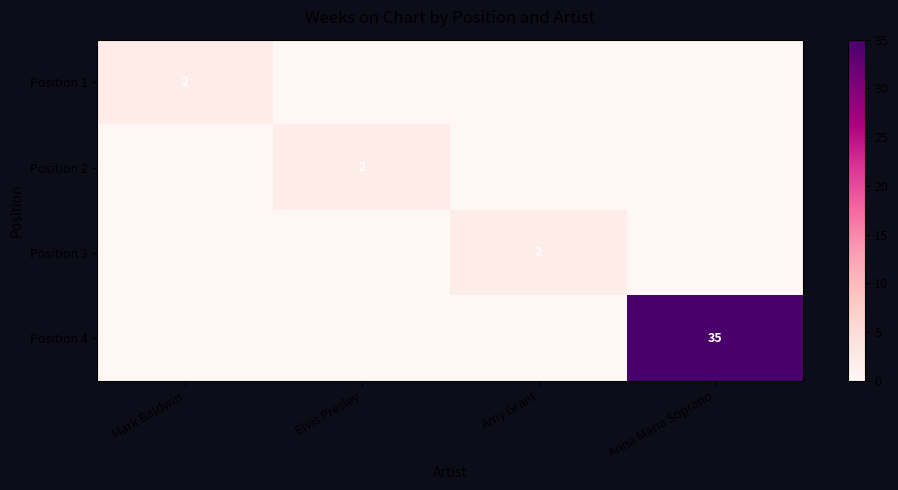

True or false: Position 4 has a value of 9 at Anna Maria Soprano.

False